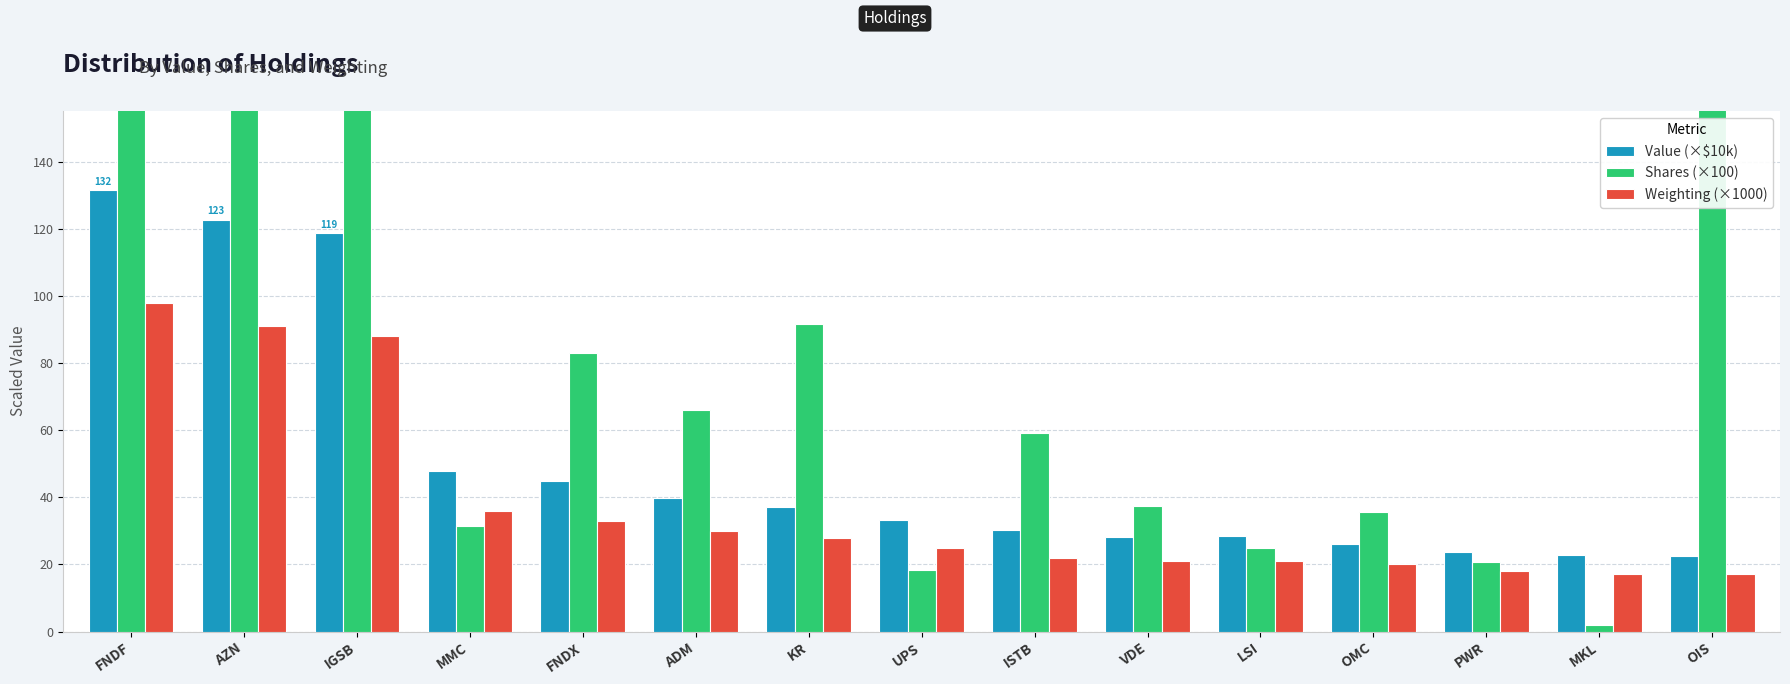

Reading left to right, extract all data points from this chart.

Value (×$10k): FNDF=131.5	AZN=122.7	IGSB=118.8	MMC=47.7	FNDX=44.8	ADM=39.7	KR=37.1	UPS=33.2	ISTB=30.2	VDE=28.1	LSI=28.6	OMC=26.2	PWR=23.7	MKL=22.9	OIS=22.4
Shares (×100): FNDF=400.5	AZN=204.3	IGSB=217.5	MMC=31.5	FNDX=83.1	ADM=66.1	KR=91.7	UPS=18.2	ISTB=59.2	VDE=37.5	LSI=24.9	OMC=35.8	PWR=20.8	MKL=1.9	OIS=350.0
Weighting (×1000): FNDF=98.0	AZN=91.0	IGSB=88.0	MMC=36.0	FNDX=33.0	ADM=30.0	KR=28.0	UPS=25.0	ISTB=22.0	VDE=21.0	LSI=21.0	OMC=20.0	PWR=18.0	MKL=17.0	OIS=17.0